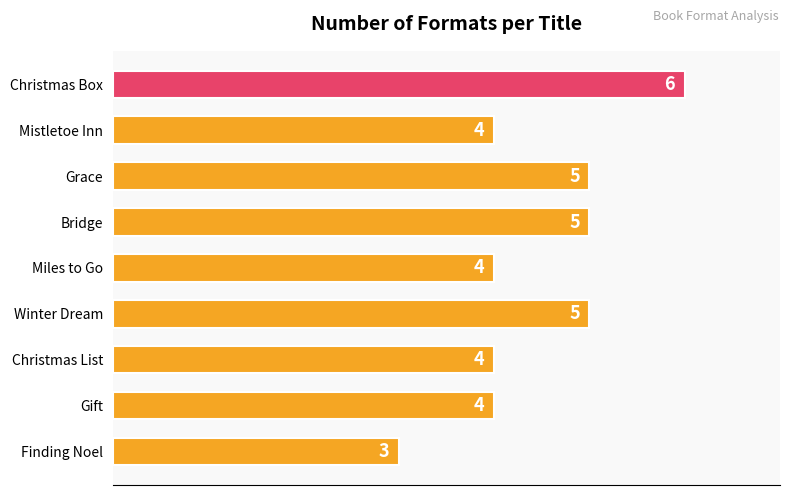

What is the ratio of the value at Bridge to the value at Grace?

1.0